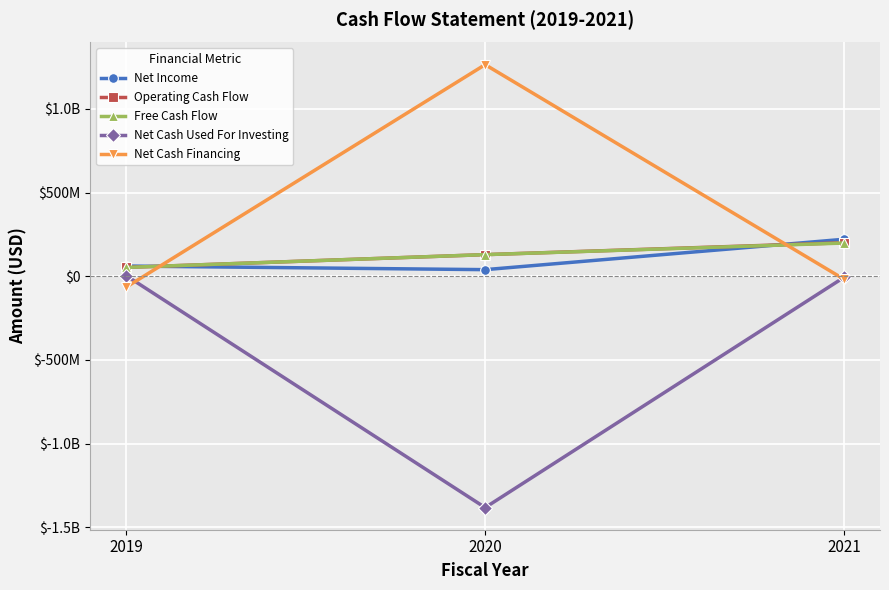

Rank the series by their maximum value, from highest to lowest.

Net Cash Financing, Net Income, Operating Cash Flow, Free Cash Flow, Net Cash Used For Investing